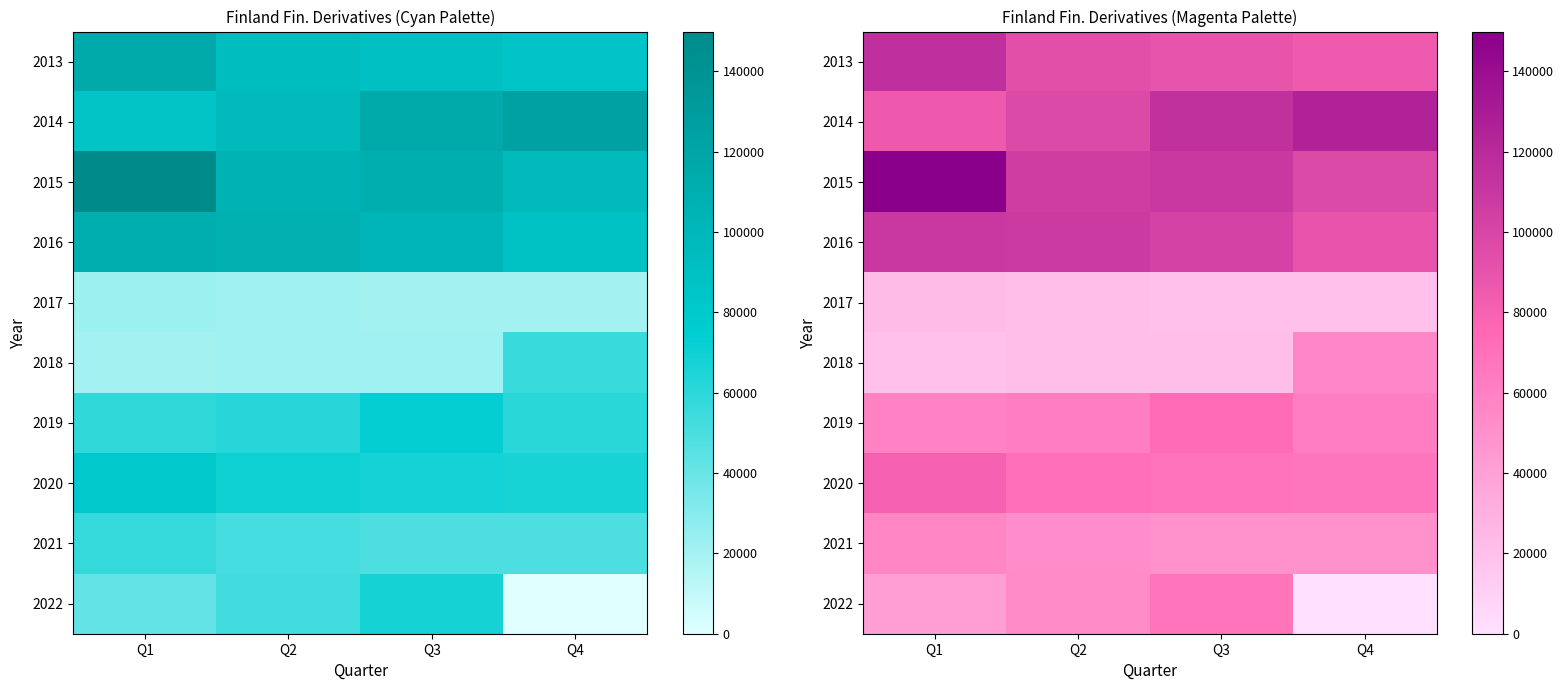

Read the 2018 value at Q4, to the nearest 100.

55900